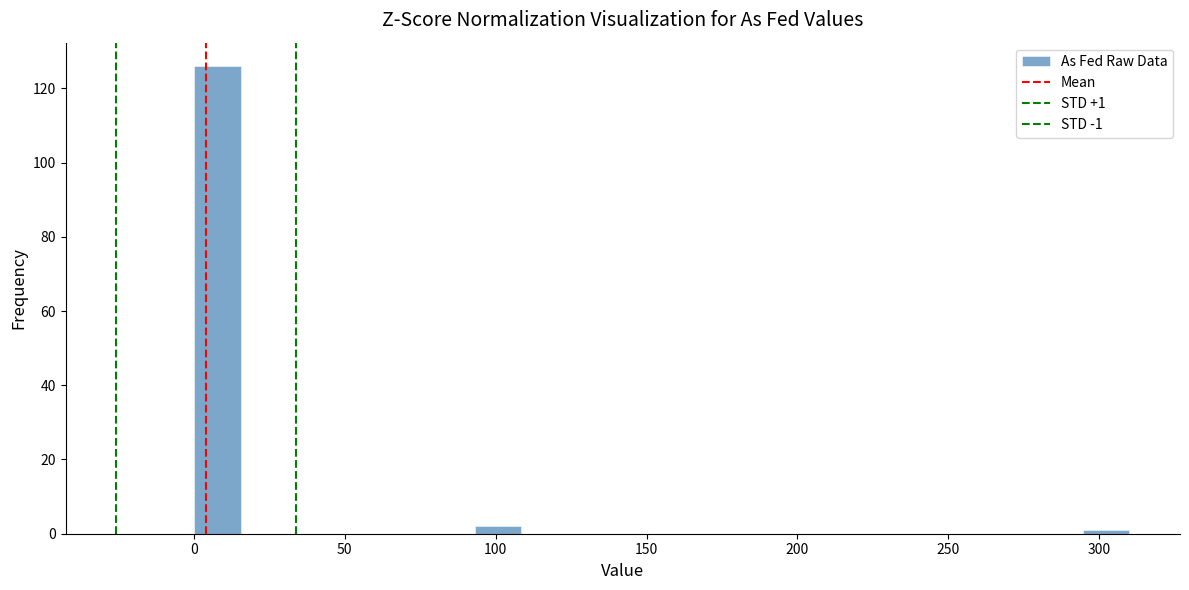

Read against the x-axis, roughly where is the centre of the tallest bar?

10